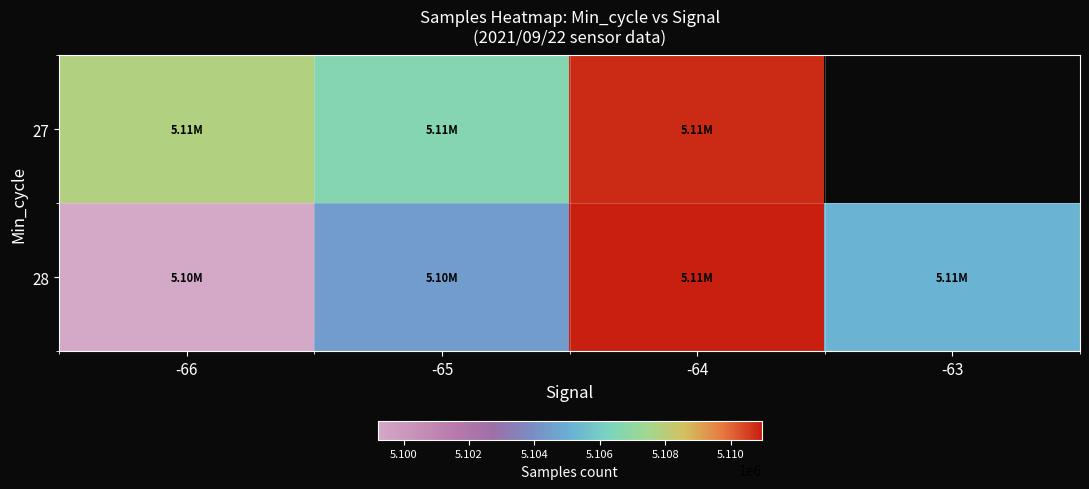

Where does the 28 series first go above 5105195?

-64